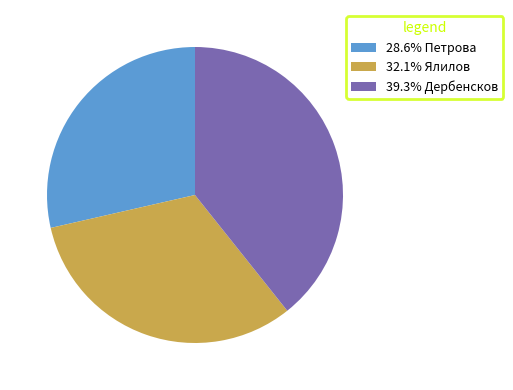

Is the sum of 32.1% Ялилов and 28.6% Петрова greater than half?

Yes